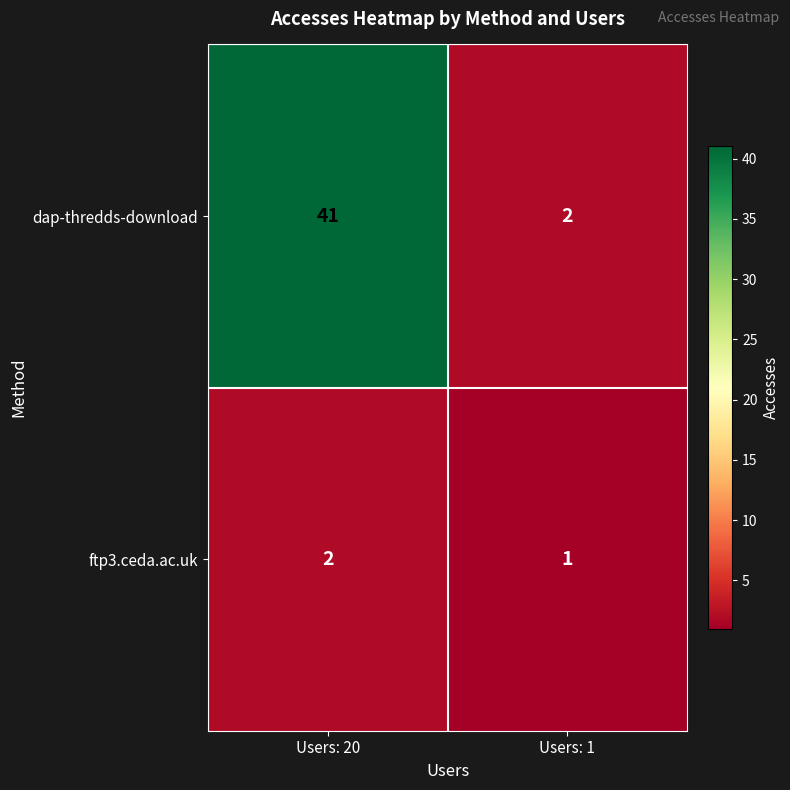

True or false: dap-thredds-download has a value of 68 at Users: 20.

False